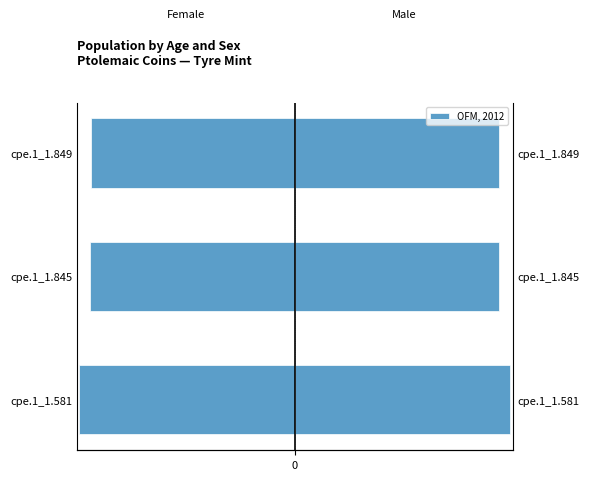

Is it true that the value at cpe.1_1.849 is -242?

True